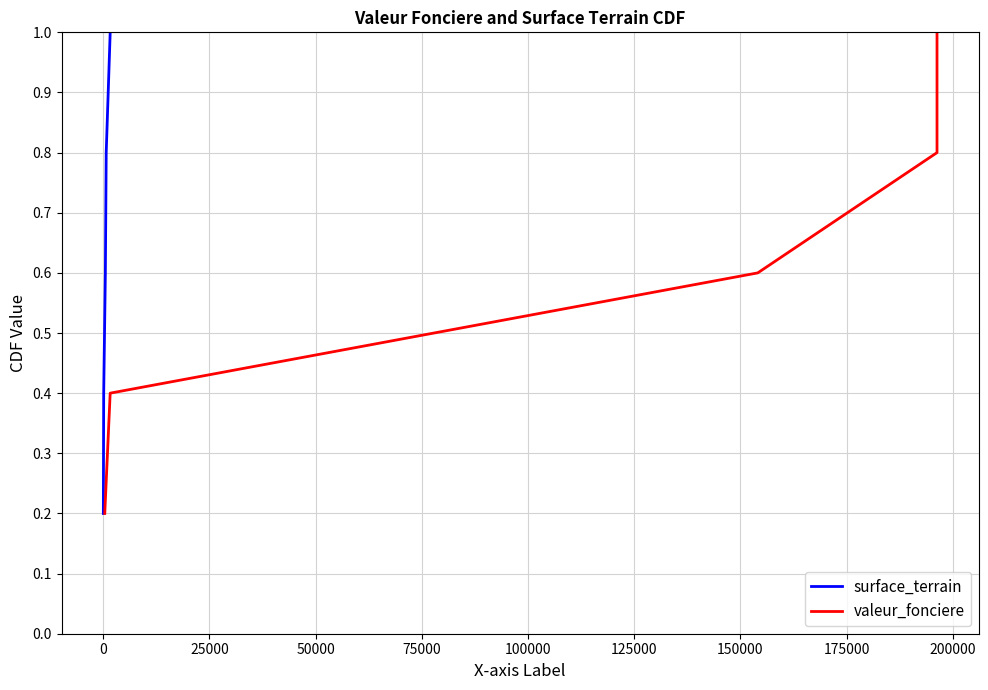

True or false: valeur_fonciere and surface_terrain intersect in this chart.

False